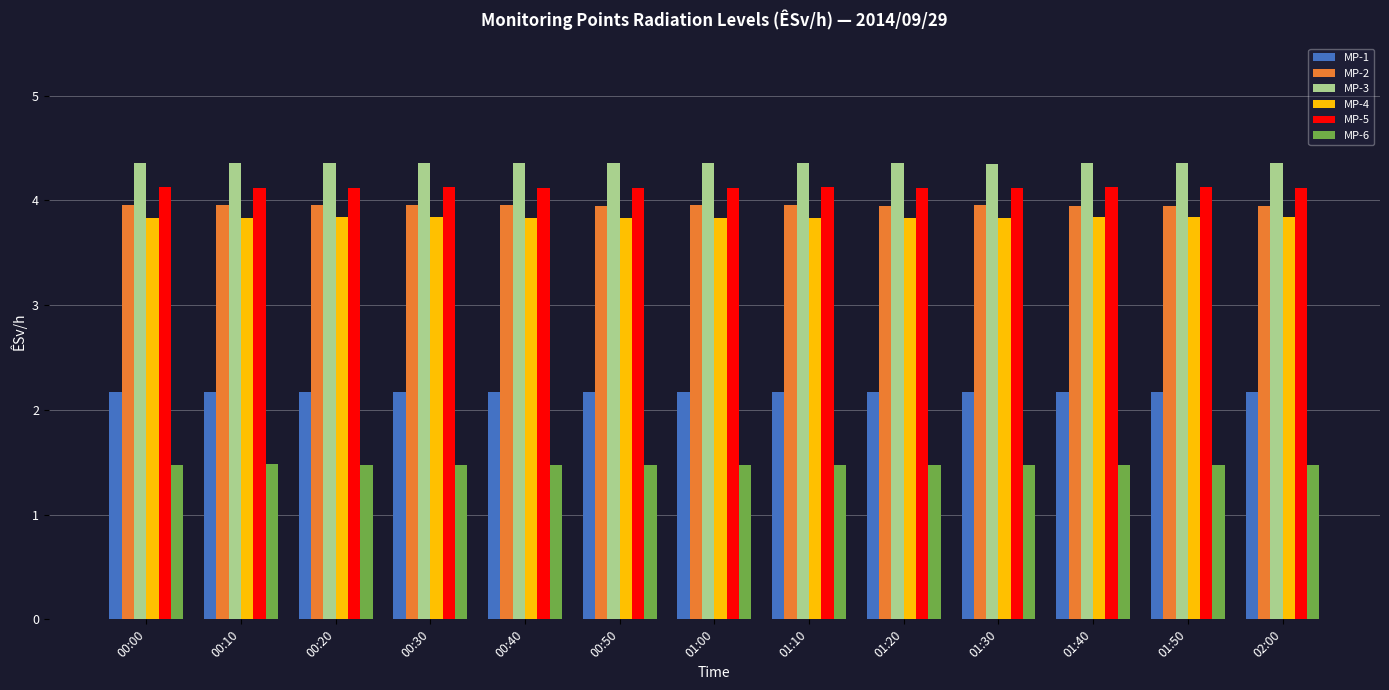

Is the value of MP-2 at 01:10 greater than the value of MP-4 at 00:20?

Yes